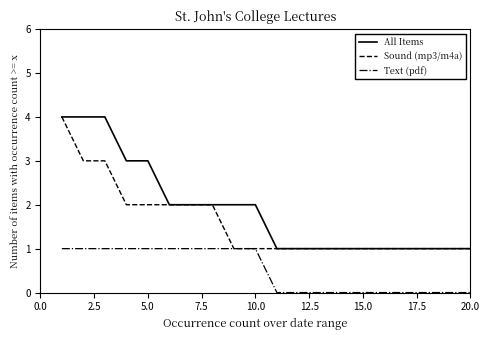

How many categories are shown in the chart?

20